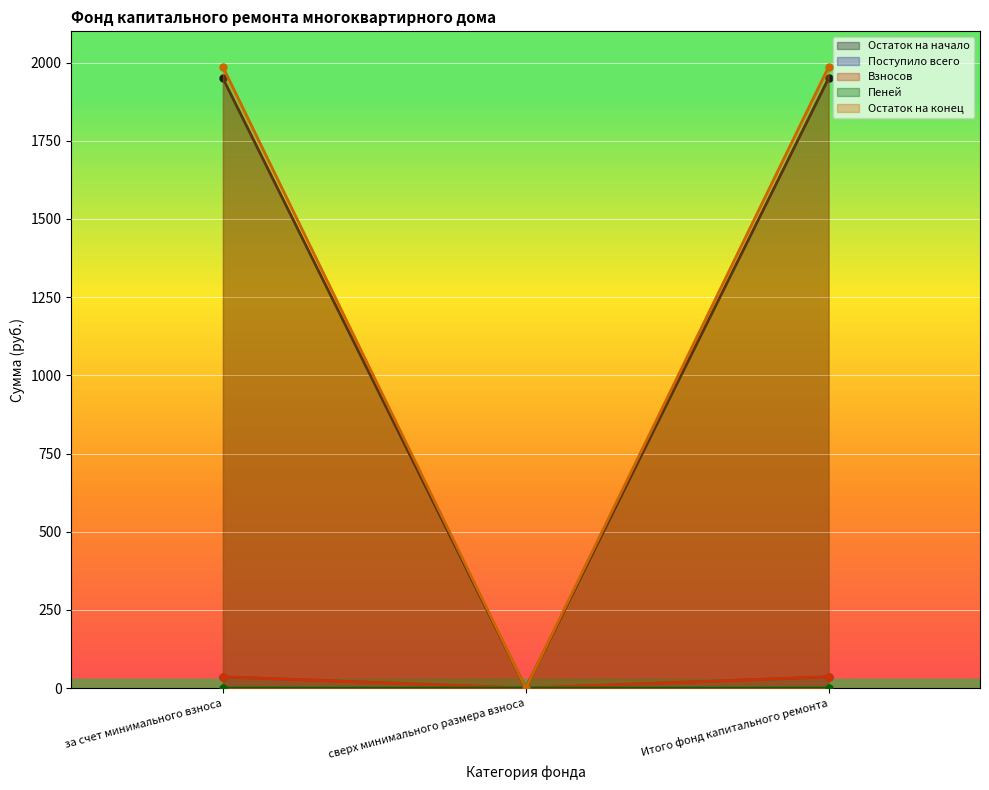

What is the label of the 2nd point from the right?

сверх минимального размера взноса